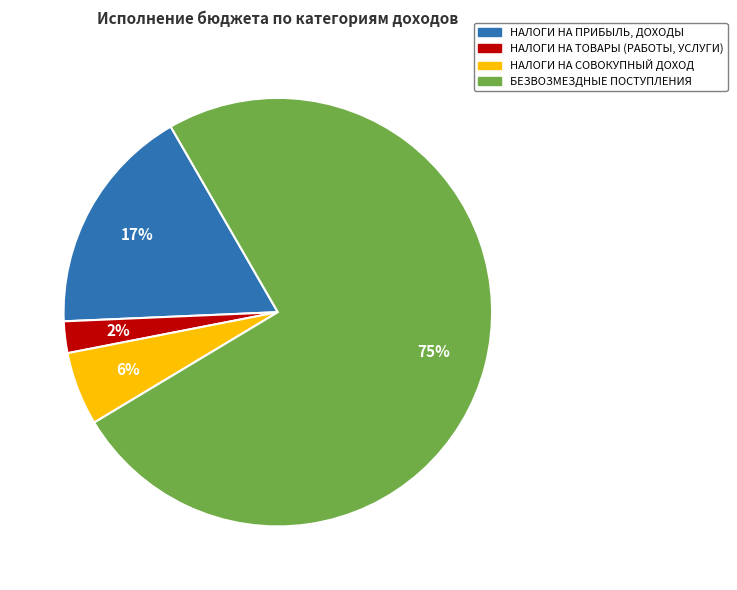

To the nearest percent, what is the combined percentage of НАЛОГИ НА ПРИБЫЛЬ, ДОХОДЫ and БЕЗВОЗМЕЗДНЫЕ ПОСТУПЛЕНИЯ?

92%